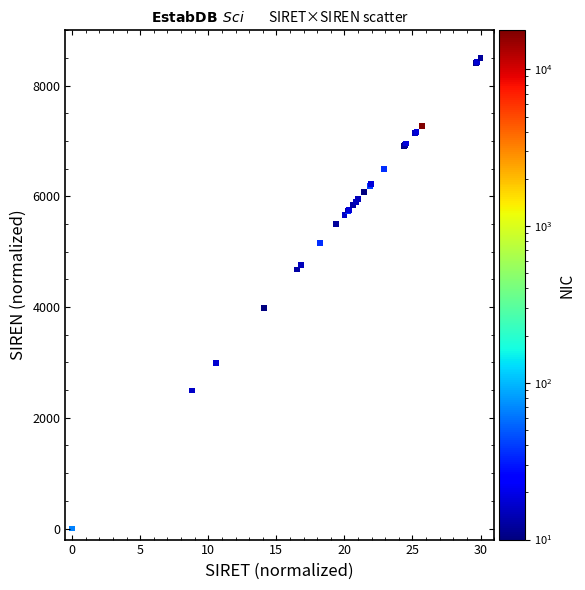

What Y value in the scatter plot is closest to 4250?

3990.2